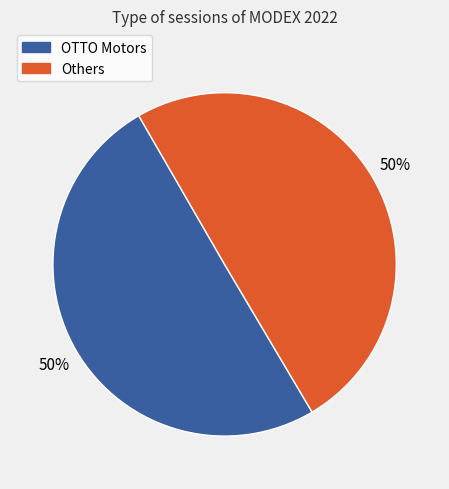

What percentage is the Others slice, to the nearest percent?

50%